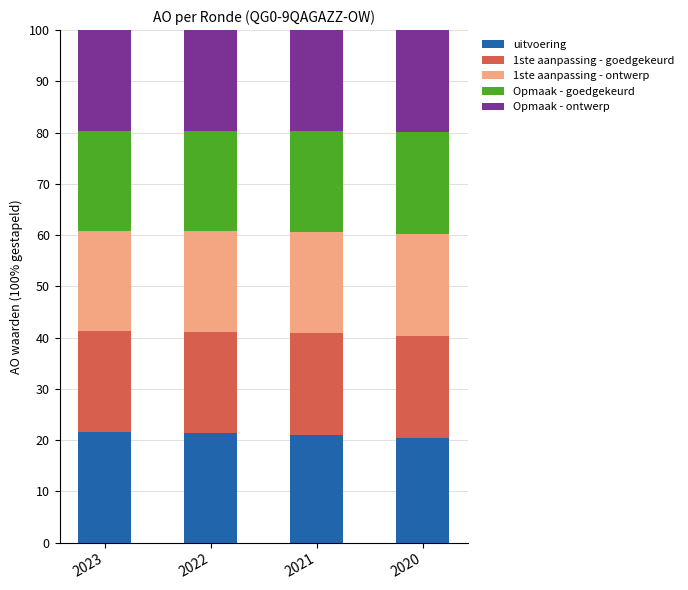

True or false: uitvoering has a value of 14.3 at 2022.

False